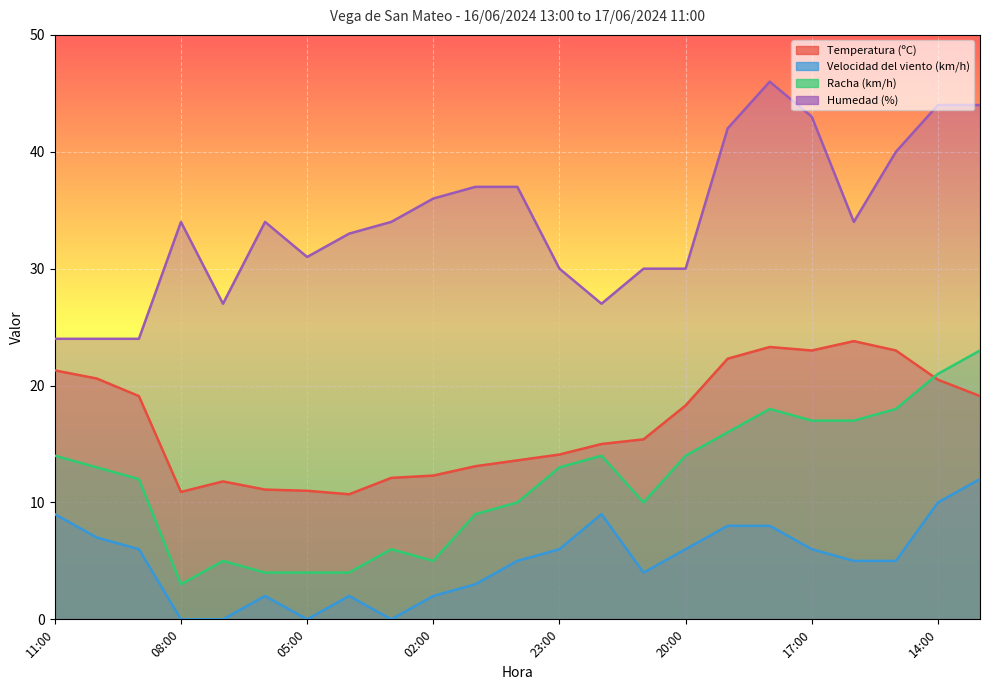

At which category does Humedad (%) reach its first local valley?

07:00